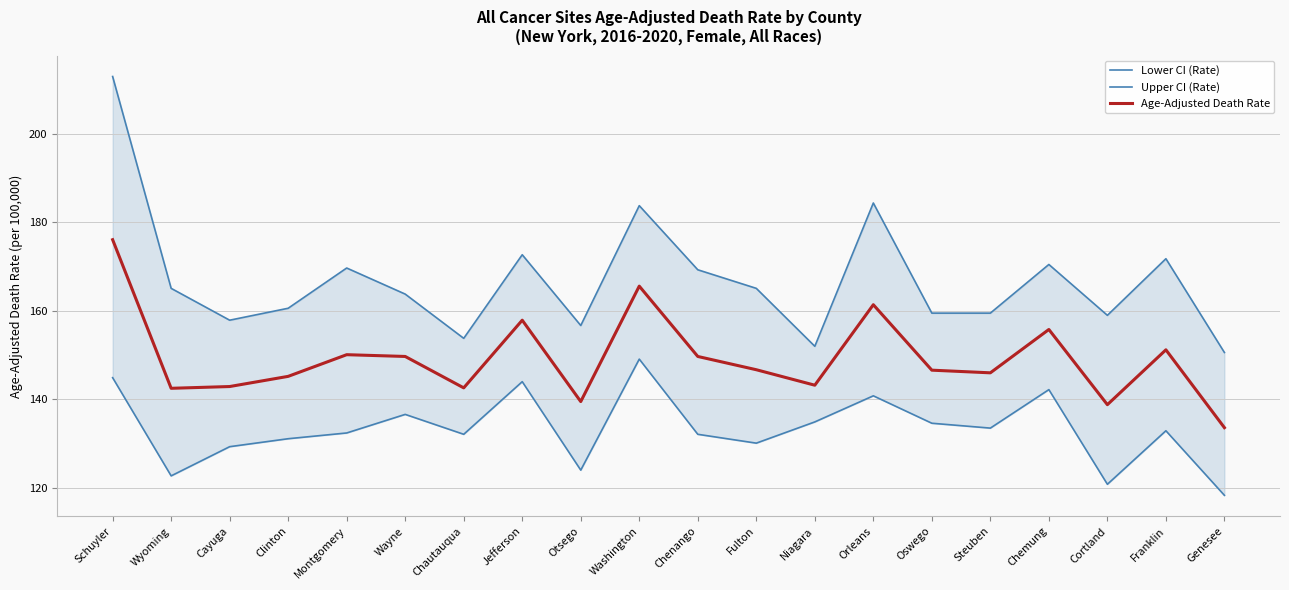

What is the difference between the Upper CI (Rate) values at Niagara and Washington?

31.8